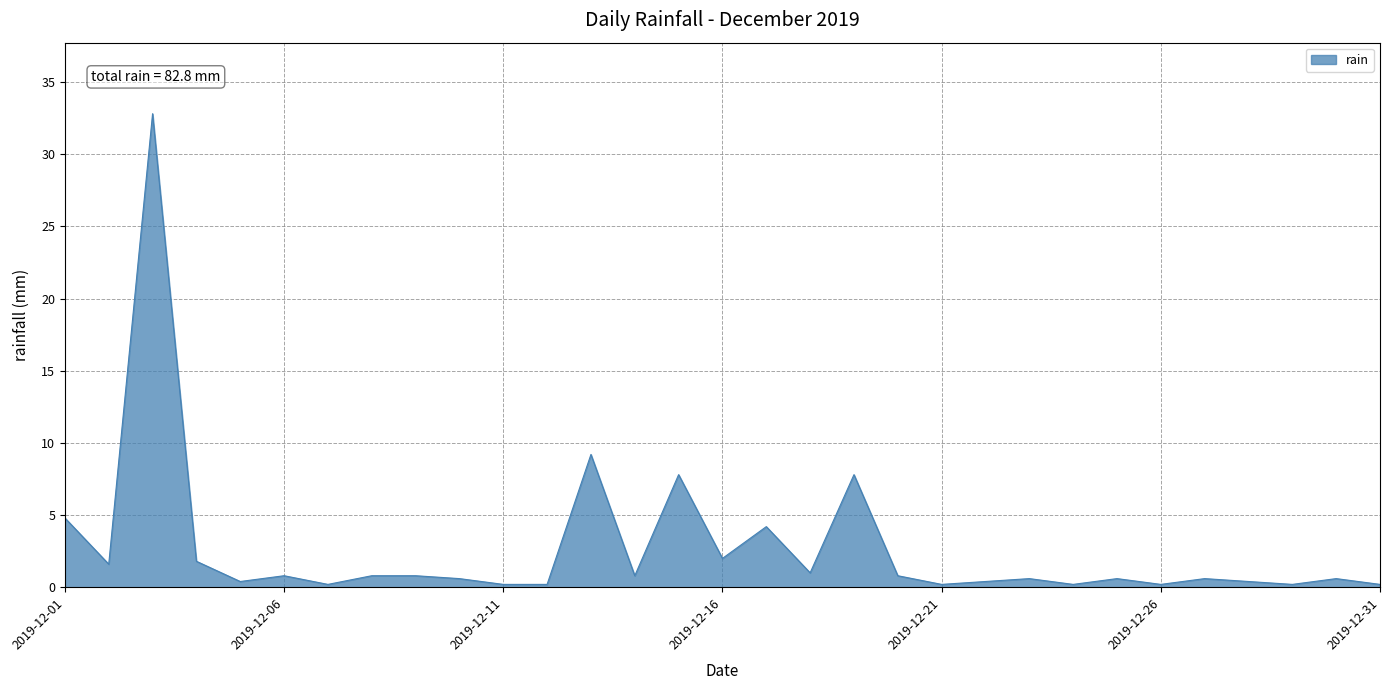

What is the difference between the maximum and minimum values?

32.6